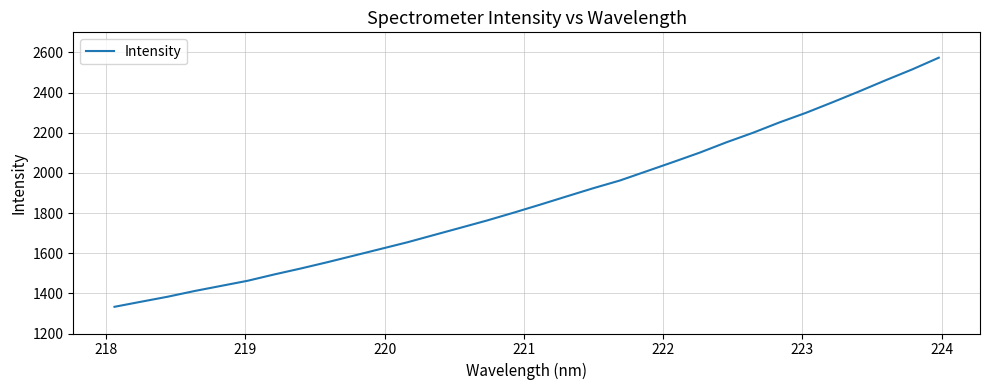

How many categories are shown in the chart?

32